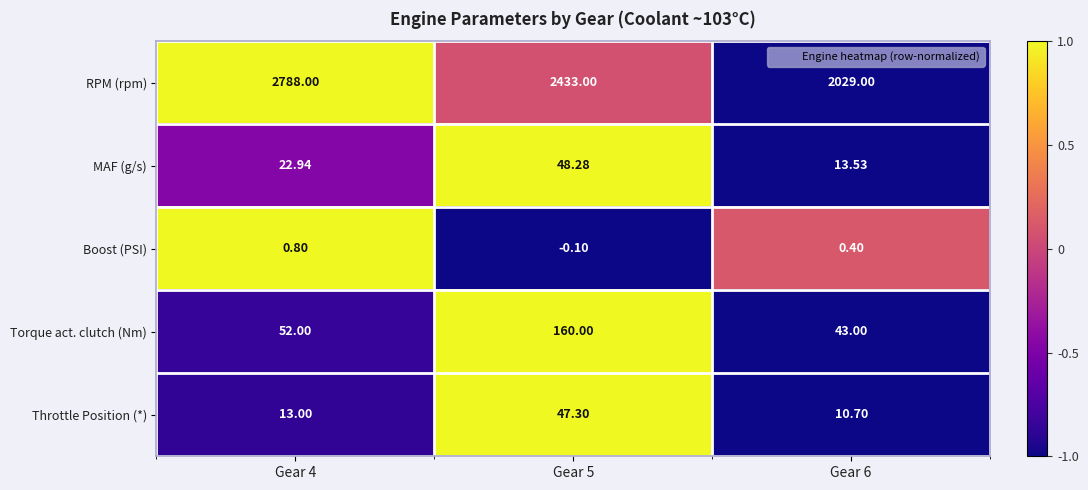

Is the value of Boost (PSI) at Gear 4 greater than the value of Torque act. clutch (Nm) at Gear 6?

No